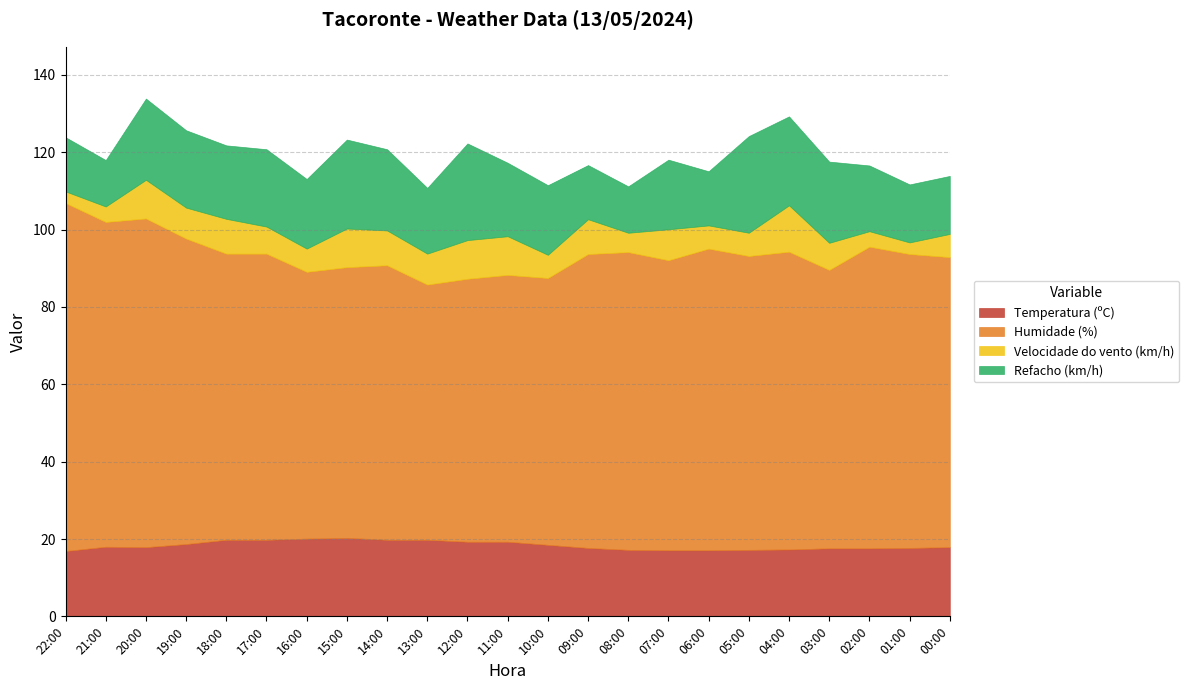

Which series has the largest range (max minus min)?

Humidade (%)